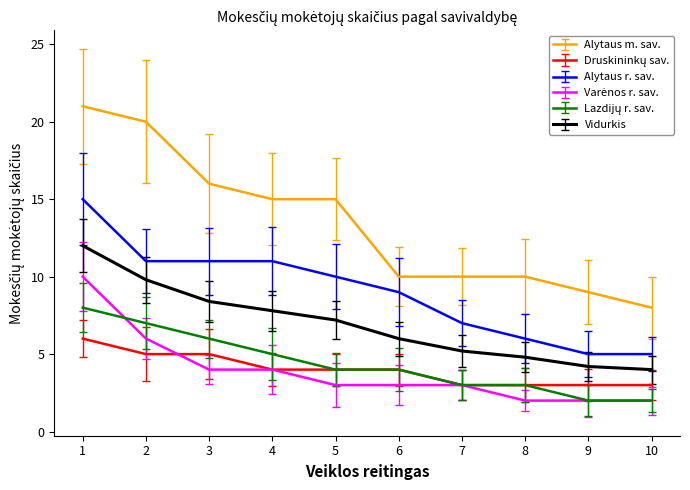

The Alytaus m. sav. series shows 16.0 at 3. True or false?

True